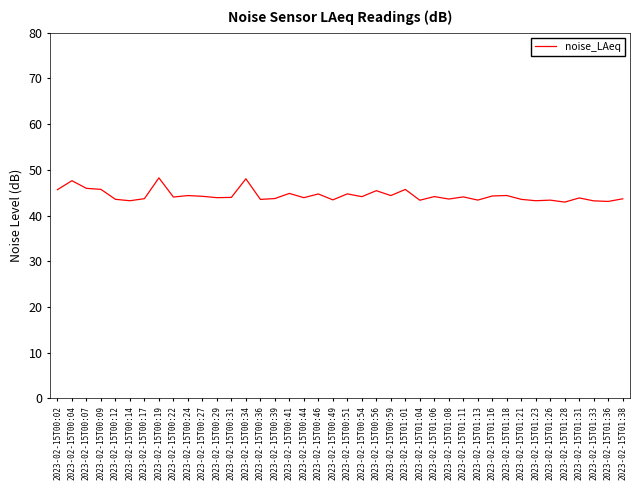

Is it true that the value at 2023-02-15T00:24 is 44.4?

True